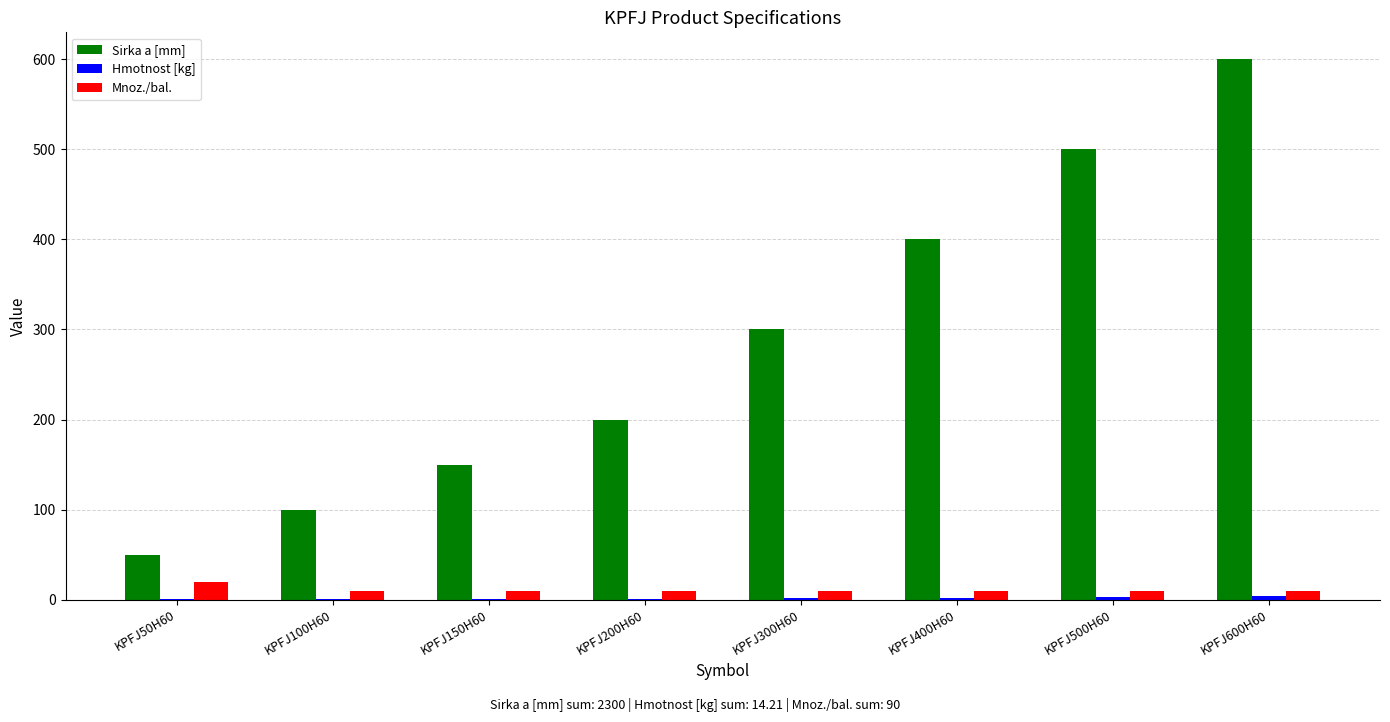

At which label is Sirka a [mm] closest to 325?

KPFJ300H60